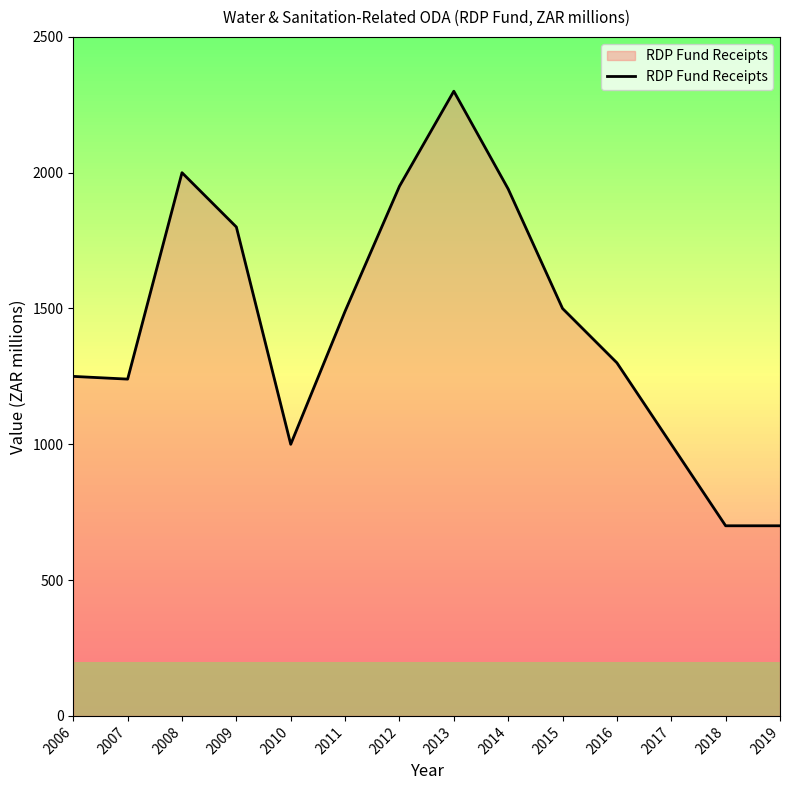

Which category has the highest value across all series?

2013